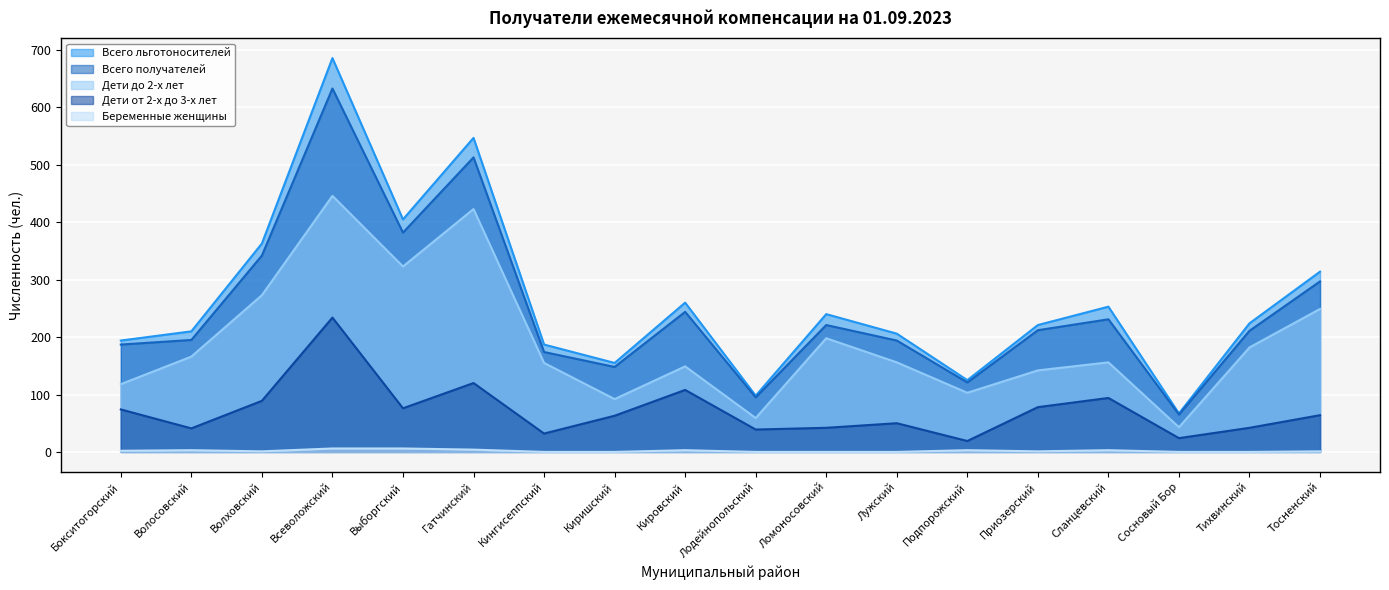

The Дети до 2-х лет series shows 268 at Всеволожский. True or false?

False